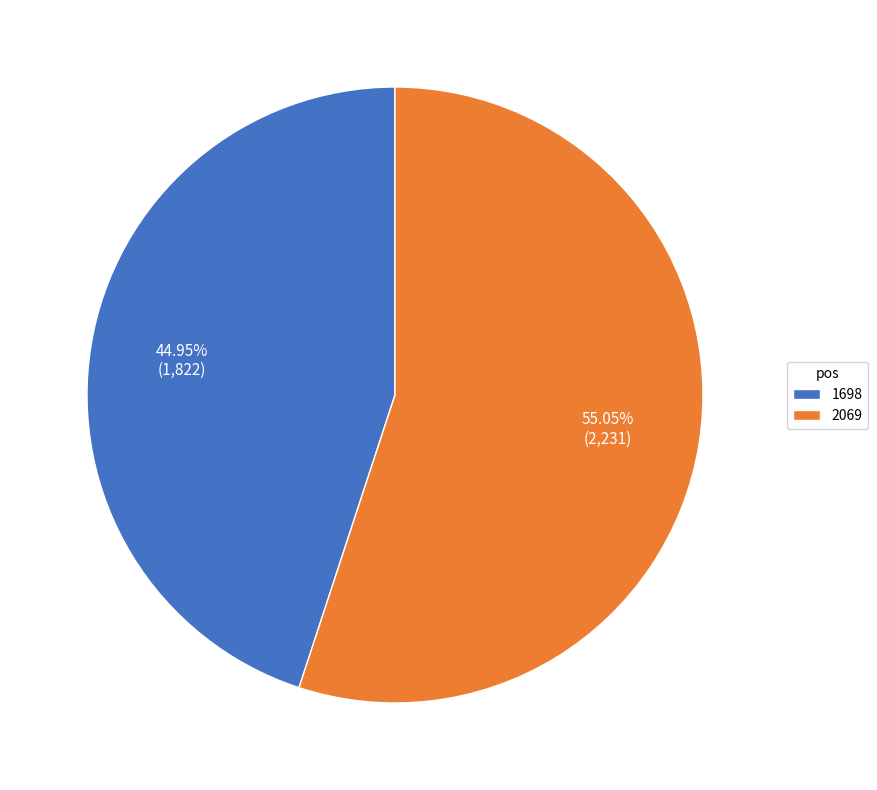

What is the total percentage of 2069 and 1698?

100.0%